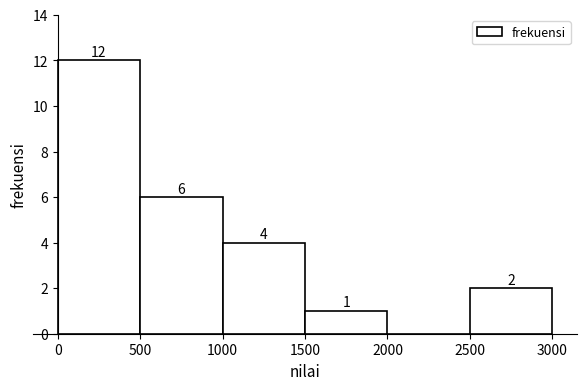

Over which range of the x-axis is the bar tallest?

0 to 500